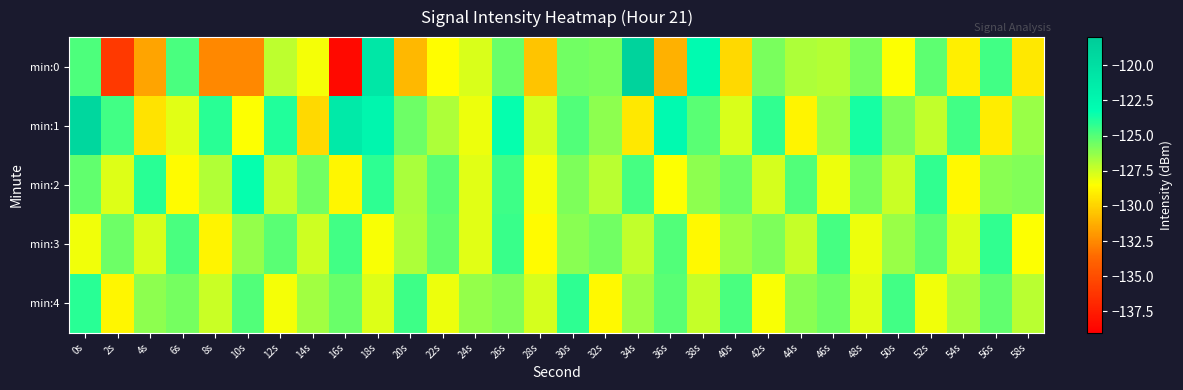

Reading left to right, transcribe all the data shown in this chart.

min:0: 0s=-124.9	2s=-136.0	4s=-131.5	6s=-124.7	8s=-132.6	10s=-132.6	12s=-127.1	14s=-128.3	16s=-138.5	18s=-120.8	20s=-130.9	22s=-128.6	24s=-127.7	26s=-125.4	28s=-130.5	30s=-125.6	32s=-125.8	34s=-118.8	36s=-131.2	38s=-122.8	40s=-129.8	42s=-125.8	44s=-126.9	46s=-127.0	48s=-125.8	50s=-128.5	52s=-125.2	54s=-129.0	56s=-124.6	58s=-129.2
min:1: 0s=-119.2	2s=-124.6	4s=-129.4	6s=-127.9	8s=-124.1	10s=-128.4	12s=-124.0	14s=-129.8	16s=-121.1	18s=-122.4	20s=-125.5	22s=-126.8	24s=-128.1	26s=-123.4	28s=-127.6	30s=-124.9	32s=-126.2	34s=-129.3	36s=-122.8	38s=-125.1	40s=-127.7	42s=-124.3	44s=-128.9	46s=-126.5	48s=-123.7	50s=-125.8	52s=-127.2	54s=-124.6	56s=-129.1	58s=-126.4
min:2: 0s=-125.3	2s=-127.8	4s=-124.1	6s=-128.6	8s=-126.9	10s=-123.4	12s=-127.3	14s=-125.6	16s=-128.8	18s=-124.2	20s=-126.7	22s=-125.1	24s=-127.9	26s=-124.5	28s=-128.3	30s=-125.8	32s=-127.1	34s=-124.7	36s=-128.5	38s=-126.2	40s=-125.4	42s=-127.6	44s=-124.9	46s=-128.1	48s=-125.7	50s=-127.4	52s=-124.3	54s=-128.7	56s=-126.1	58s=-125.9
min:3: 0s=-128.2	2s=-125.5	4s=-127.7	6s=-124.8	8s=-128.9	10s=-126.3	12s=-125.1	14s=-127.5	16s=-124.6	18s=-128.4	20s=-126.8	22s=-125.3	24s=-127.9	26s=-124.4	28s=-128.6	30s=-126.1	32s=-125.6	34s=-127.2	36s=-124.9	38s=-128.7	40s=-126.5	42s=-125.8	44s=-127.3	46s=-124.7	48s=-128.1	50s=-126.4	52s=-125.2	54s=-127.8	56s=-124.3	58s=-128.5
min:4: 0s=-124.1	2s=-128.8	4s=-126.2	6s=-125.7	8s=-127.4	10s=-124.9	12s=-128.3	14s=-126.6	16s=-125.4	18s=-127.8	20s=-124.5	22s=-128.1	24s=-126.3	26s=-125.9	28s=-127.6	30s=-124.2	32s=-128.7	34s=-126.5	36s=-125.1	38s=-127.3	40s=-124.8	42s=-128.4	44s=-126.1	46s=-125.5	48s=-127.9	50s=-124.6	52s=-128.2	54s=-126.7	56s=-125.3	58s=-127.1